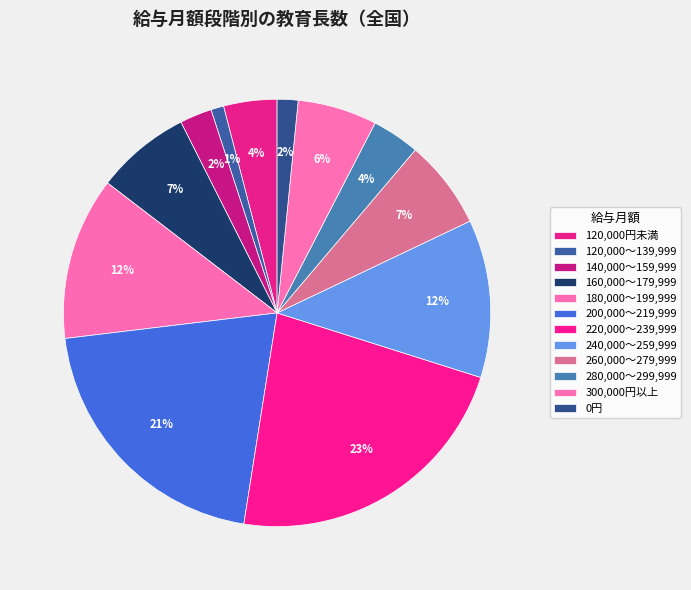

How many slices are in this pie chart?

12